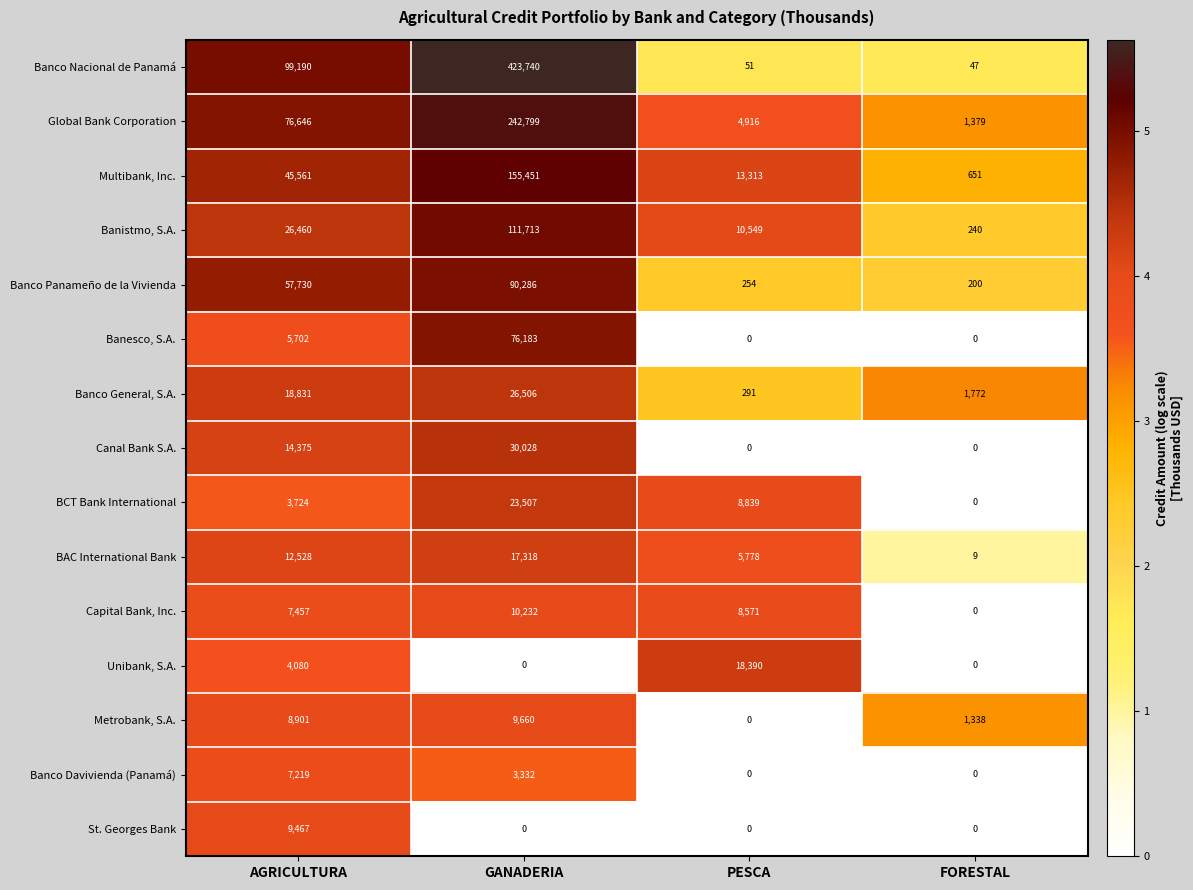

Rank the series by their maximum value, from highest to lowest.

Banco Nacional de Panamá, Global Bank Corporation, Multibank, Inc., Banistmo, S.A., Banco Panameño de la Vivienda, Banesco, S.A., Canal Bank S.A., Banco General, S.A., BCT Bank International, Unibank, S.A., BAC International Bank, Capital Bank, Inc., Metrobank, S.A., St. Georges Bank, Banco Davivienda (Panamá)